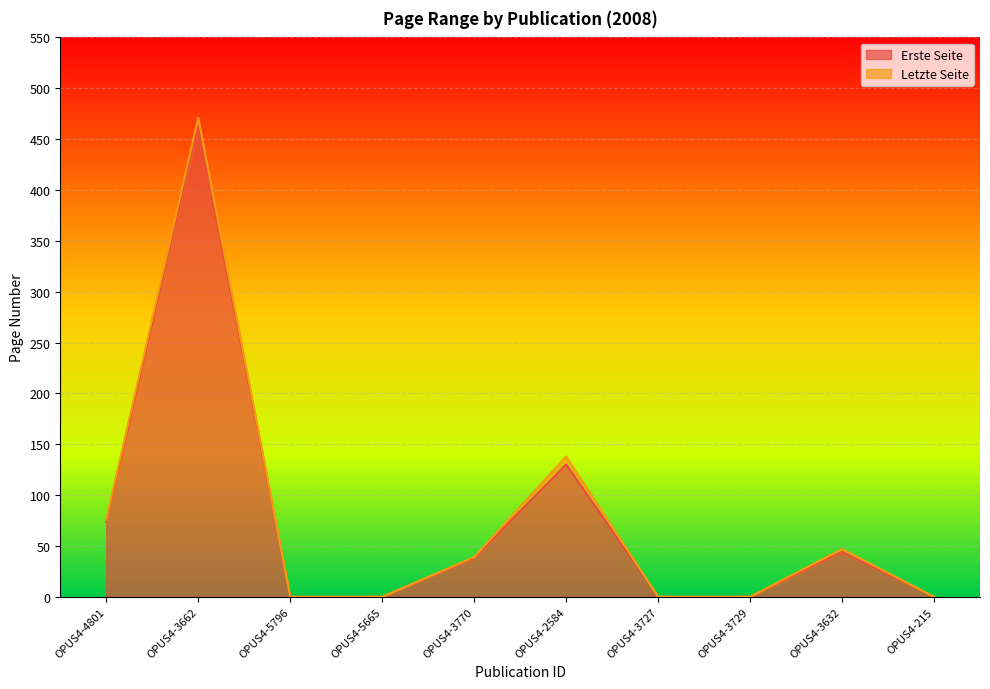

True or false: Erste Seite has a value of 230 at OPUS4-3727.

False